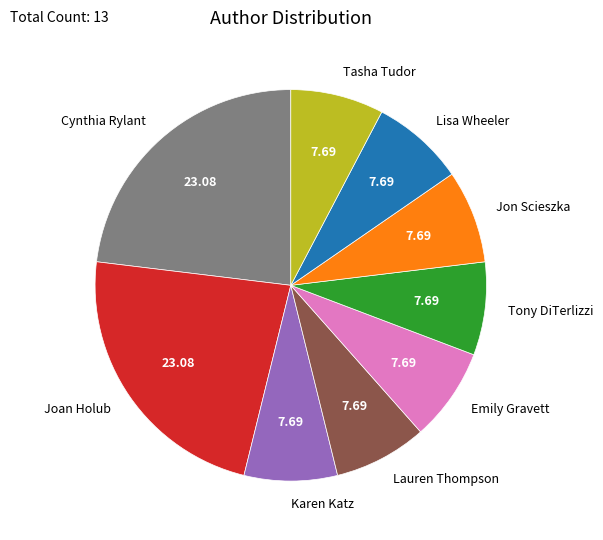

Count the number of slices in the pie.

9